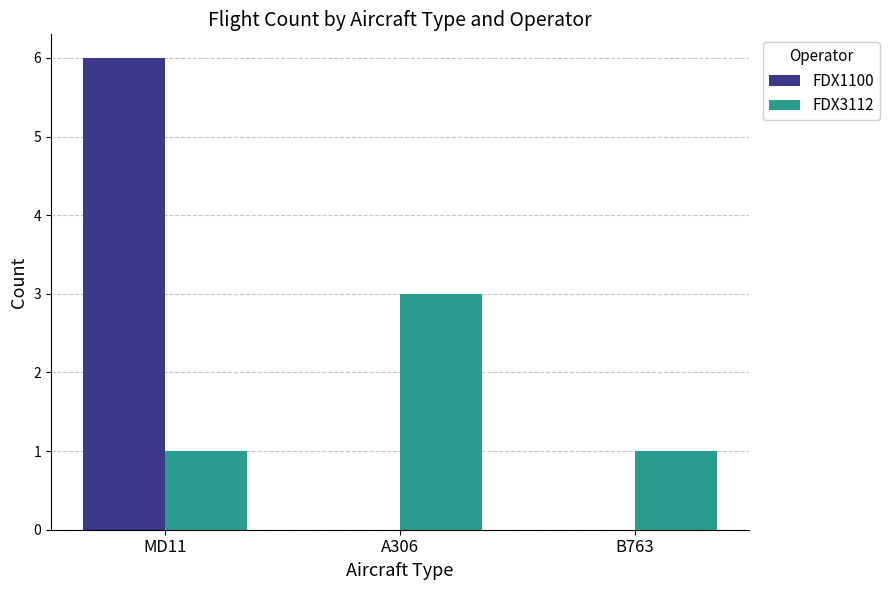

What is the average value of the FDX1100 series?

2